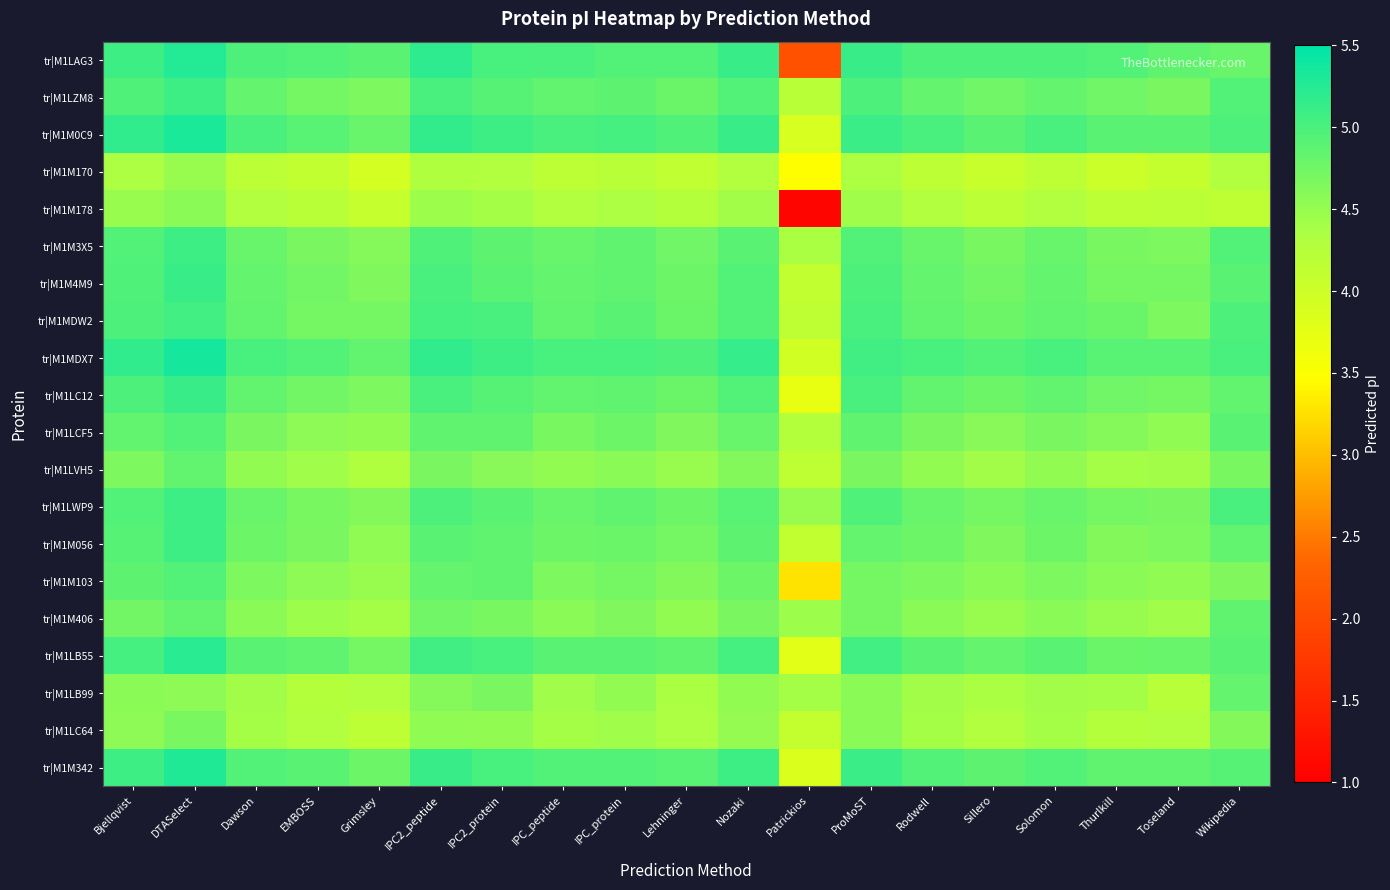

At Sillero, list the series in order from largest to smallest.

tr|M1LAG3, tr|M1MDX7, tr|M1M0C9, tr|M1M342, tr|M1LB55, tr|M1MDW2, tr|M1LC12, tr|M1LZM8, tr|M1M4M9, tr|M1LWP9, tr|M1M3X5, tr|M1M056, tr|M1LCF5, tr|M1M103, tr|M1M406, tr|M1LVH5, tr|M1LB99, tr|M1LC64, tr|M1M178, tr|M1M170